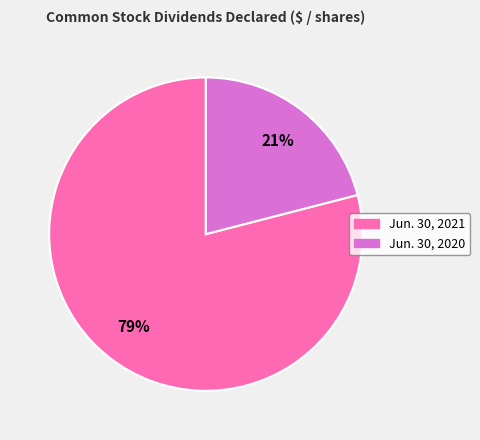

Is Jun. 30, 2021 the majority of the pie?

Yes